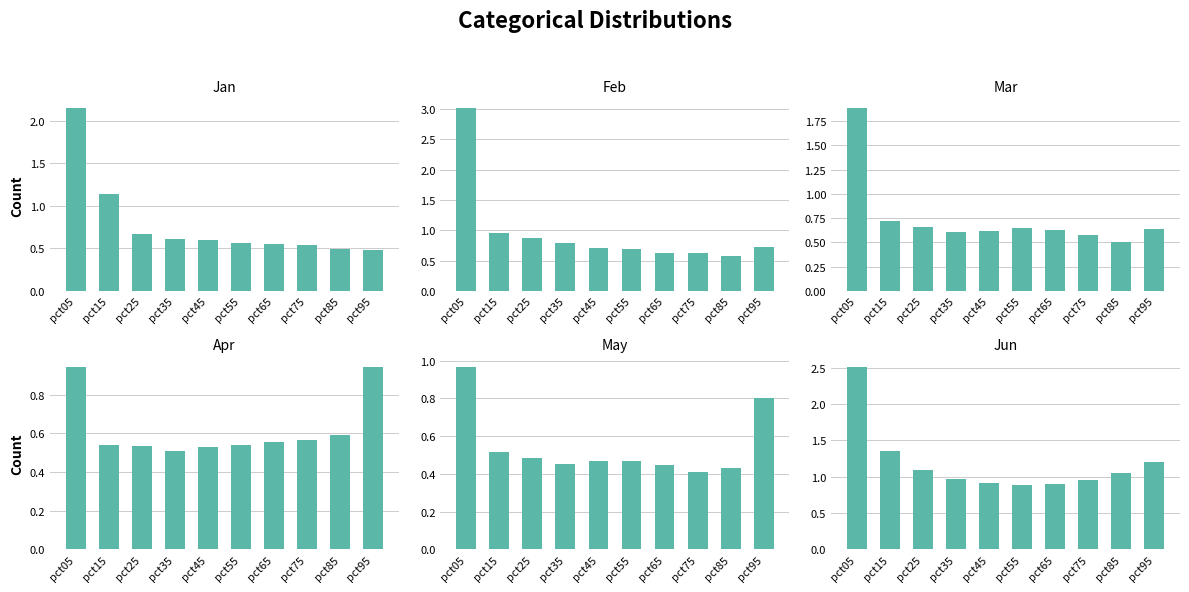

At how many categories does at least one series exceed 1?

5